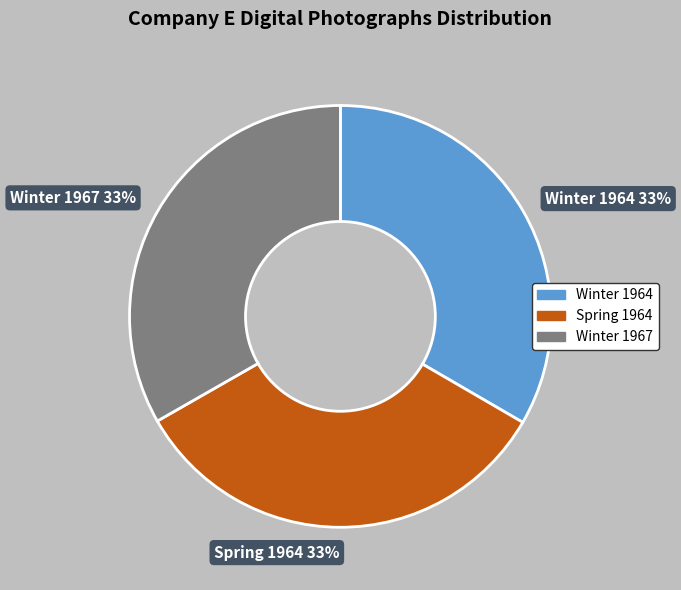

Approximately how many times larger is the value at Winter 1967 33% compared to Winter 1964 33%?

1.0